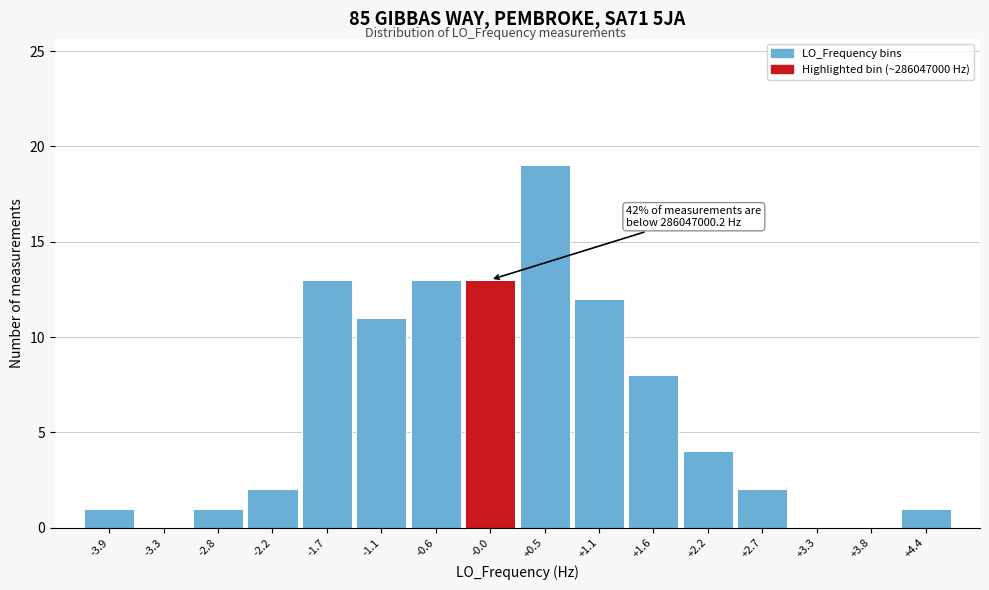

Reading left to right, list all the values displayed in this chart.

-3.9=1	-3.3=0	-2.8=1	-2.2=2	-1.7=13	-1.1=11	-0.6=13	-0.0=13	+0.5=19	+1.1=12	+1.6=8	+2.2=4	+2.7=2	+3.3=0	+3.8=0	+4.4=1